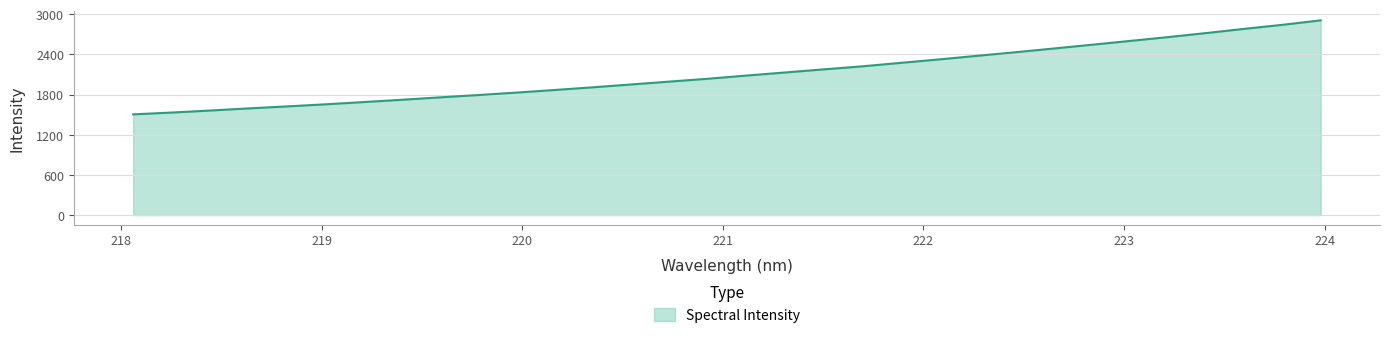

What is the smallest value displayed?

1505.2